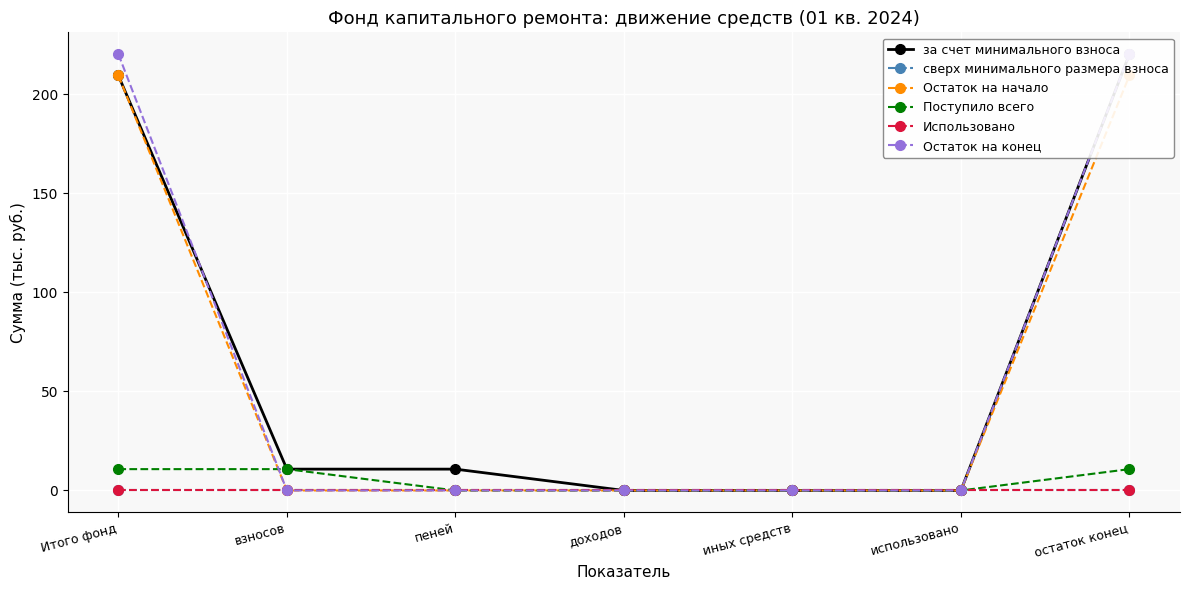

Rank the categories by Остаток на начало value from highest to lowest.

Итого фонд, остаток конец, взносов, пеней, доходов, иных средств, использовано